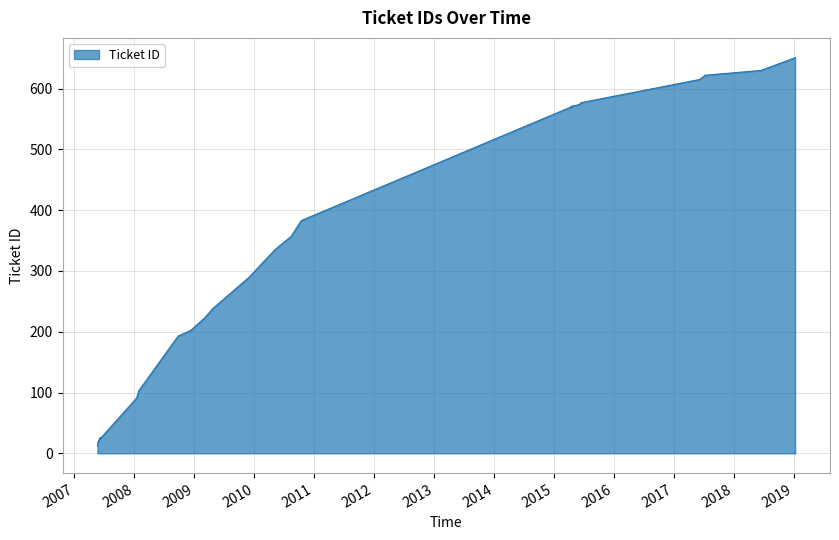

Count the number of data series in this chart.

1